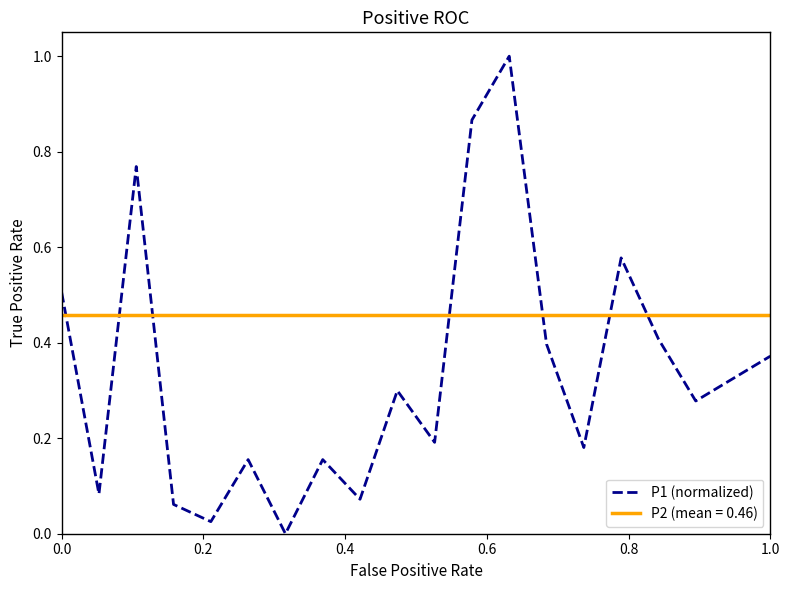

Which series ends up on top after the final intersection of P2 (mean = 0.46) and P1 (normalized)?

P2 (mean = 0.46)